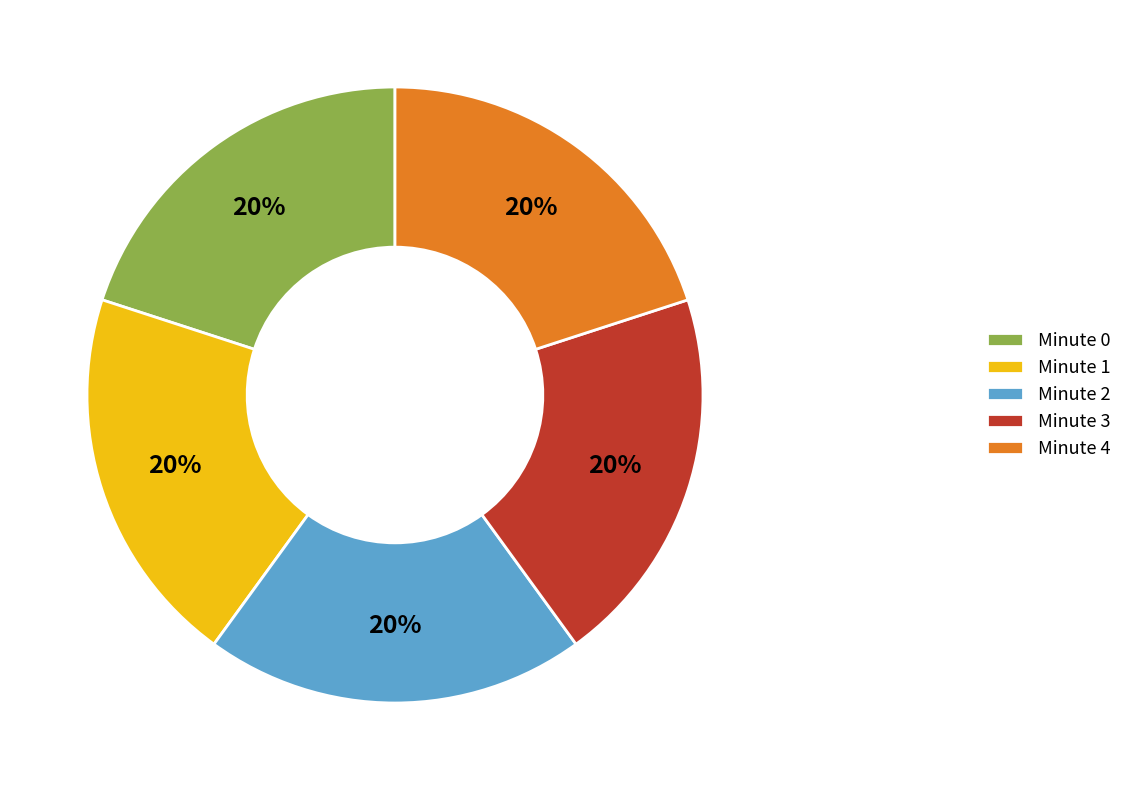

Count the number of slices in the pie.

5